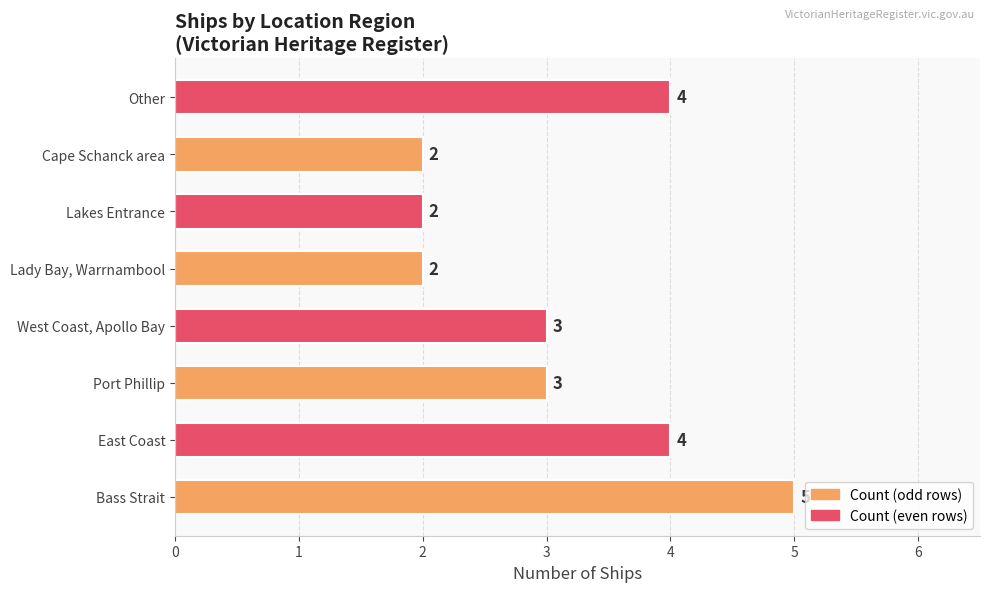

What is the change in value from Port Phillip to Lakes Entrance?

-1